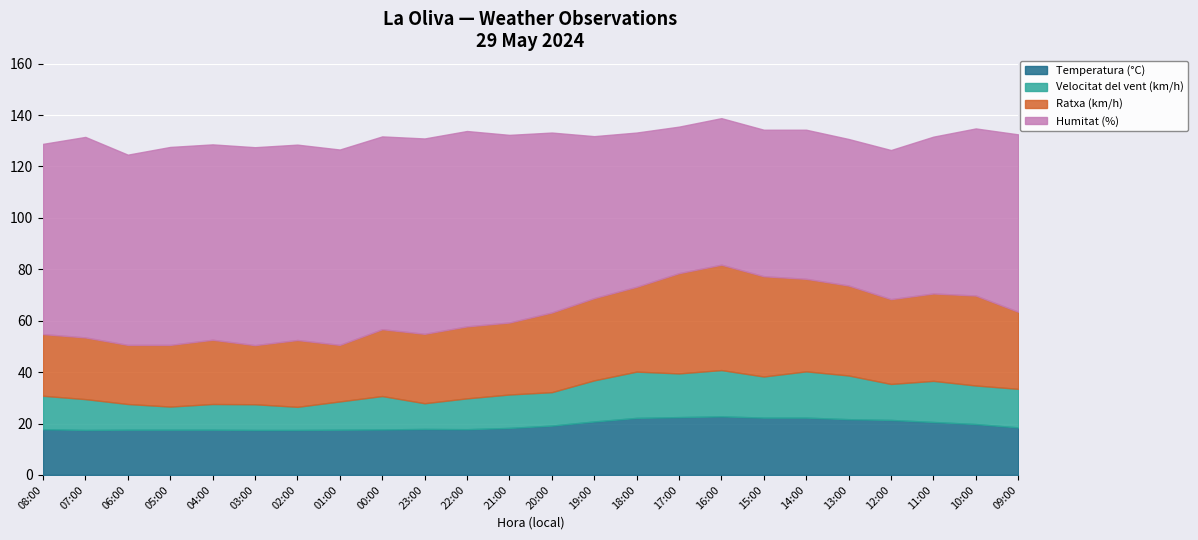

What is the difference between the maximum and minimum values in the Temperatura (°C) series?

5.3